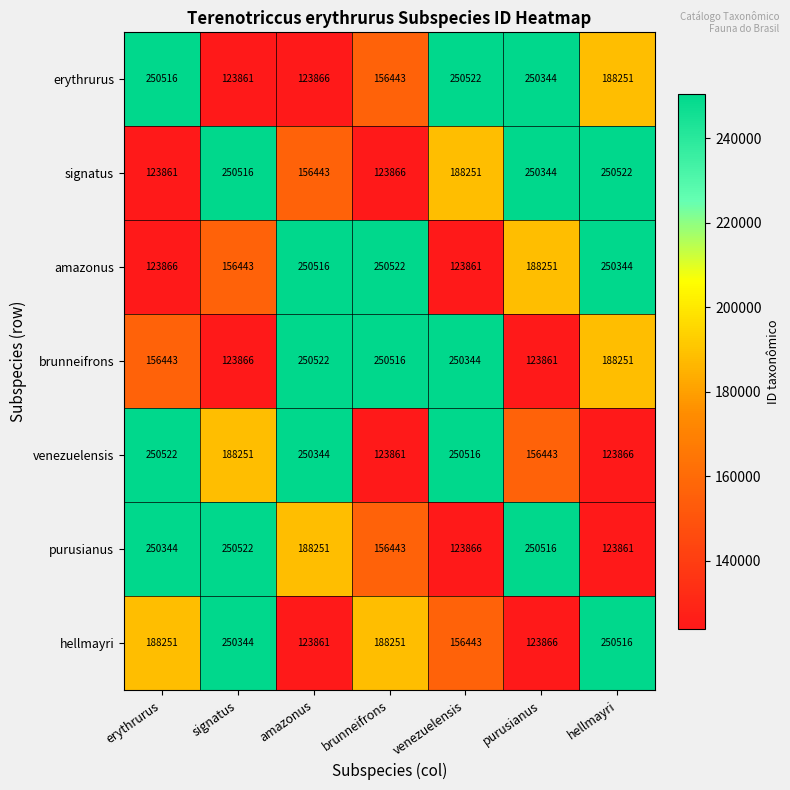

Rank the categories by purusianus value from lowest to highest.

hellmayri, venezuelensis, brunneifrons, amazonus, erythrurus, purusianus, signatus